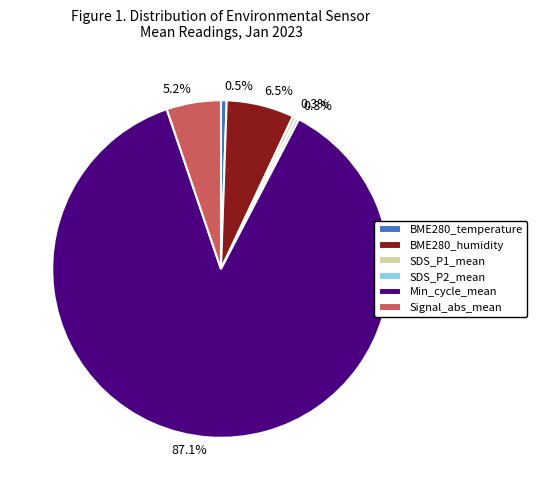

Is there any slice that represents more than half of the pie?

Yes